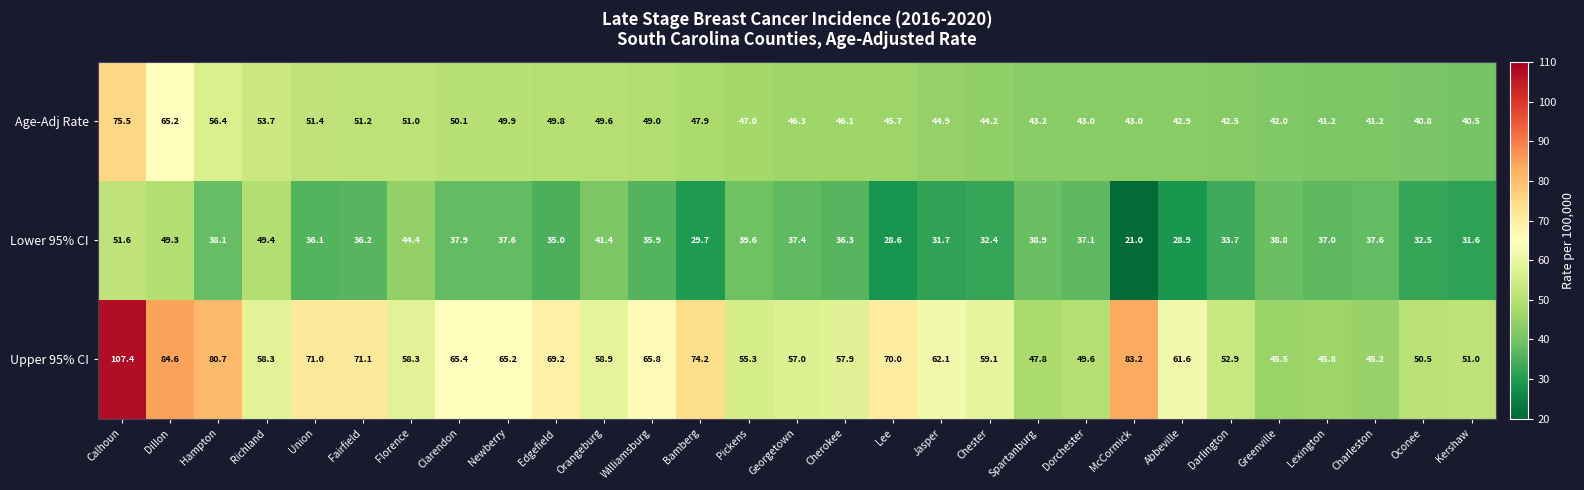

The value of Upper 95% CI at Chester is 59.1. True or false?

True